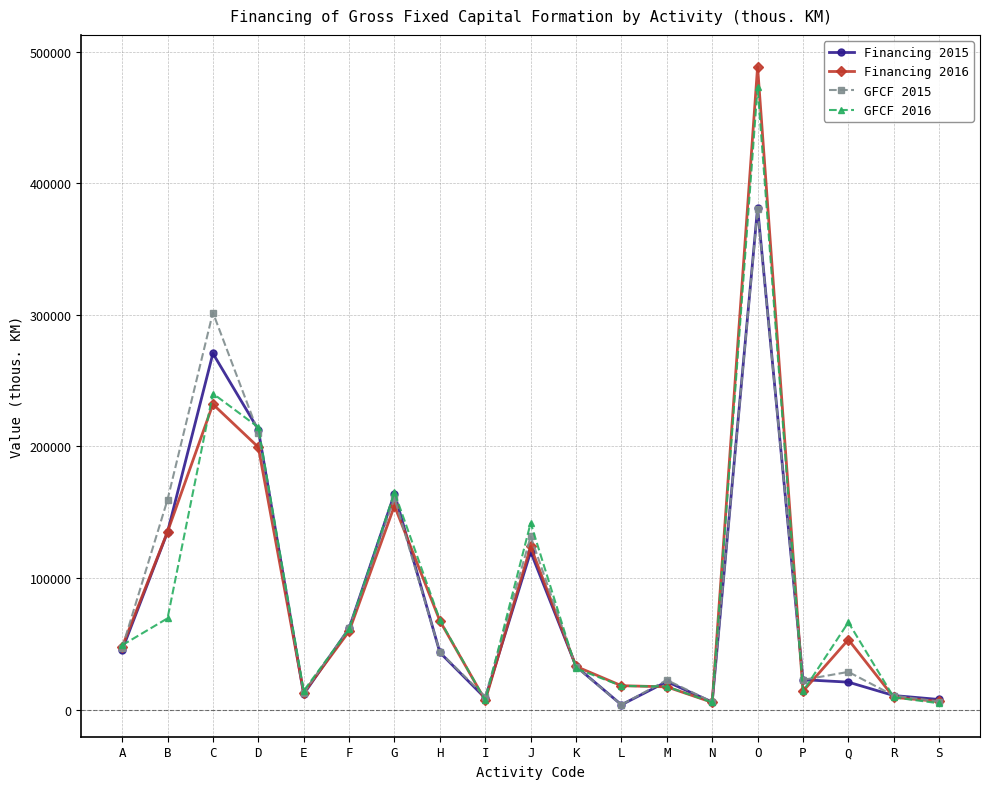

At which category is the sum across all series the highest?

O